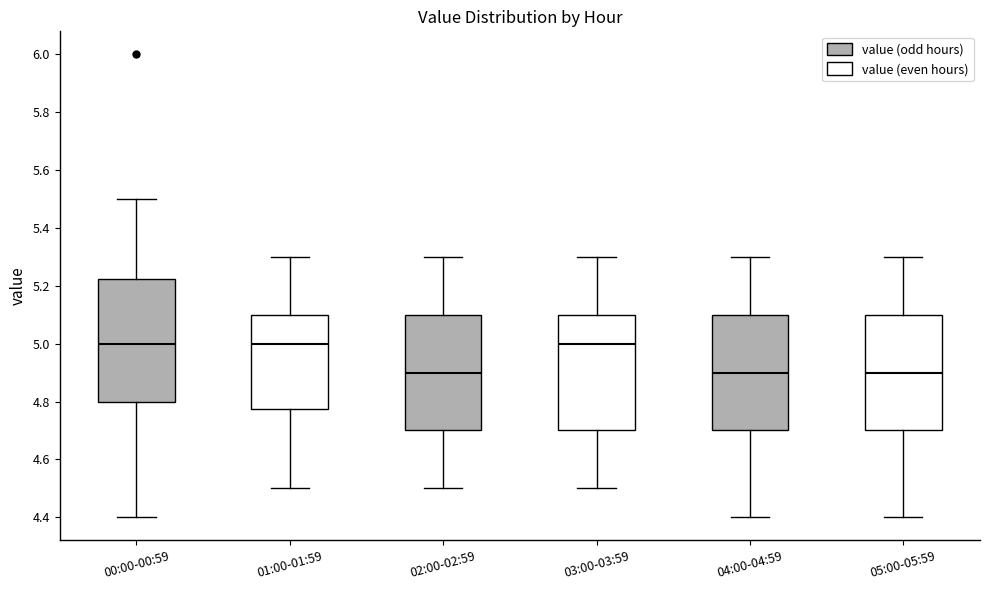

Where is the lower edge of the box for 02:00-02:59 on the y-axis? The values are not printed on the chart, so give them approximately, as read against the axis.

4.70